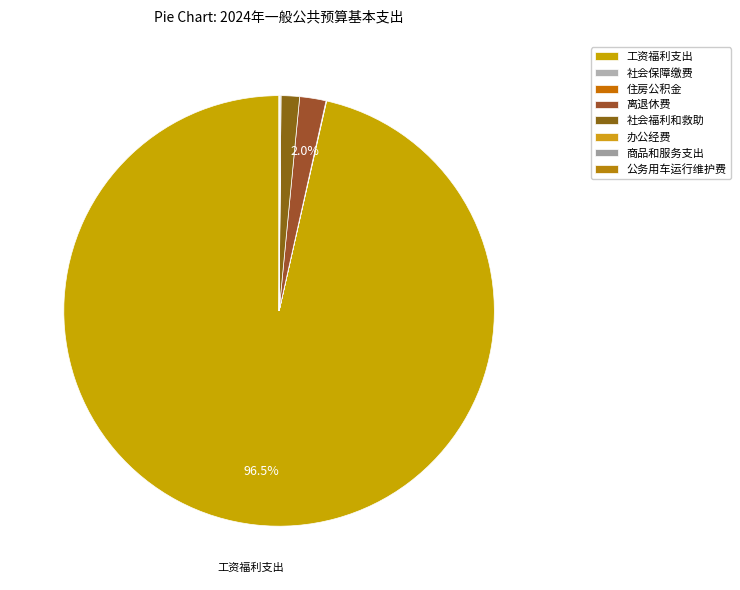

Which slice is the smallest?

公务用车运行维护费